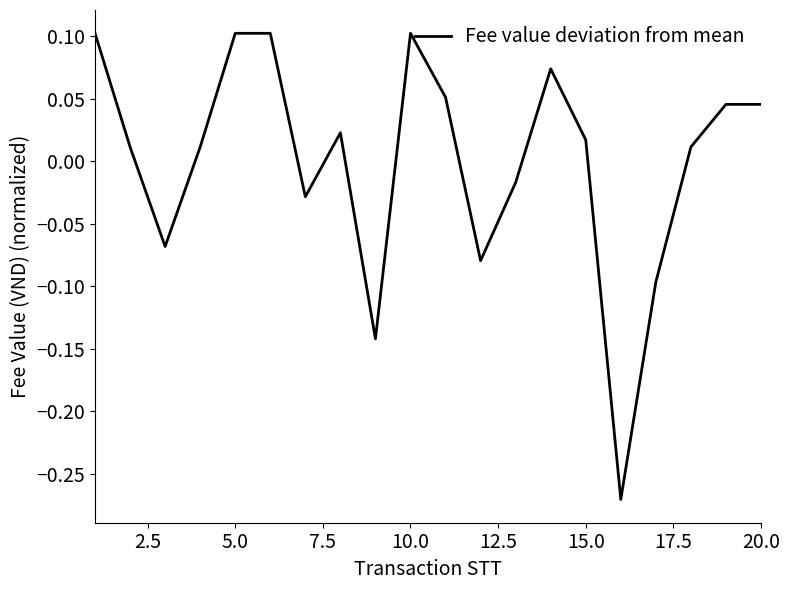

What is the difference between the maximum and minimum values?

0.4